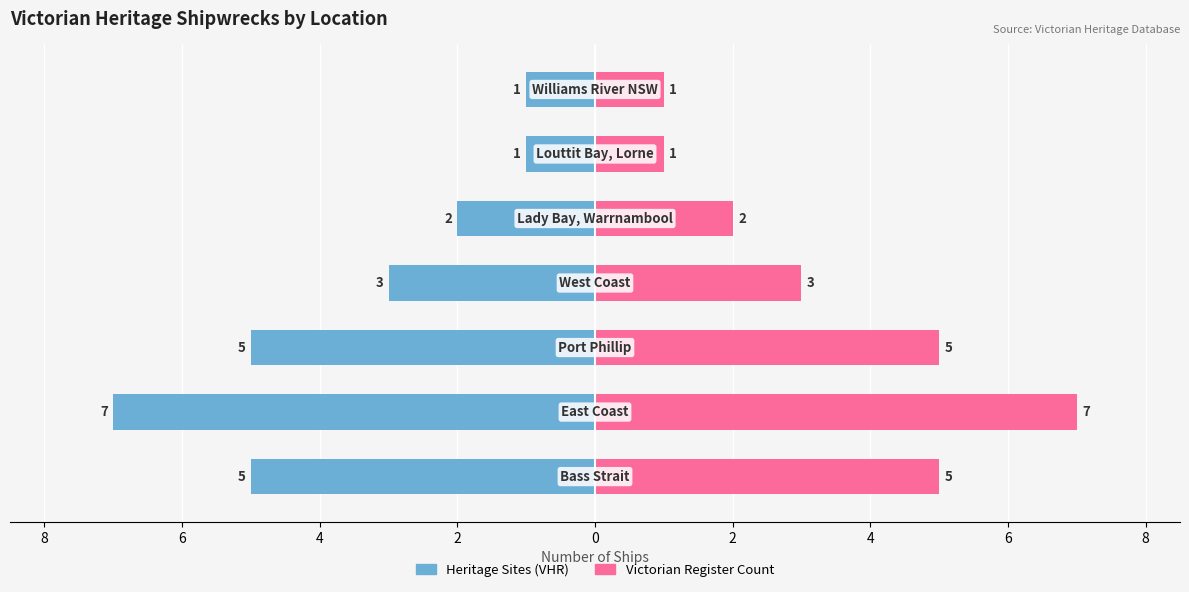

Rank the series at 2 from highest to lowest value.

Victorian Register Count, Heritage Sites (VHR)